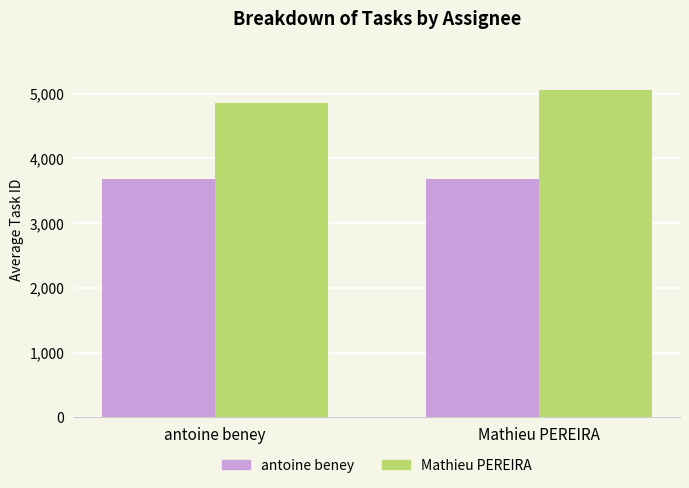

Which label corresponds to the largest value in the chart?

Mathieu PEREIRA